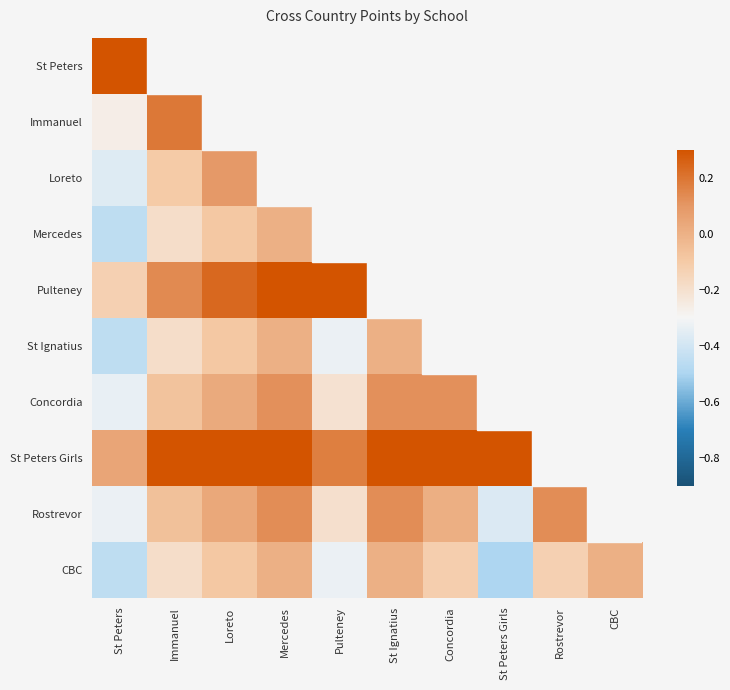

At Loreto, list the series in order from largest to smallest.

St Peters, Immanuel, St Peters Girls, Pulteney, Loreto, Rostrevor, Concordia, Mercedes, St Ignatius, CBC